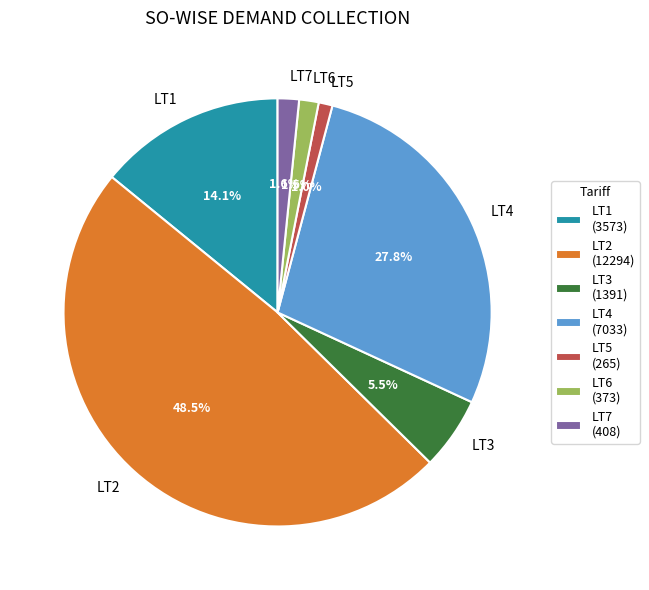

To the nearest percent, what portion does LT1 represent?

14%